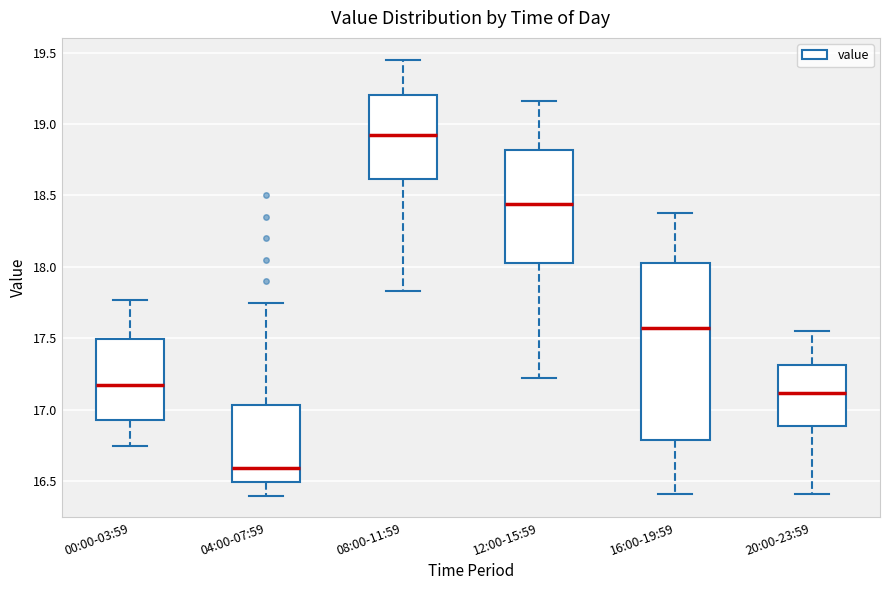

Where is the upper edge of the box for 08:00-11:59 on the y-axis? The values are not printed on the chart, so give them approximately, as read against the axis.

19.20